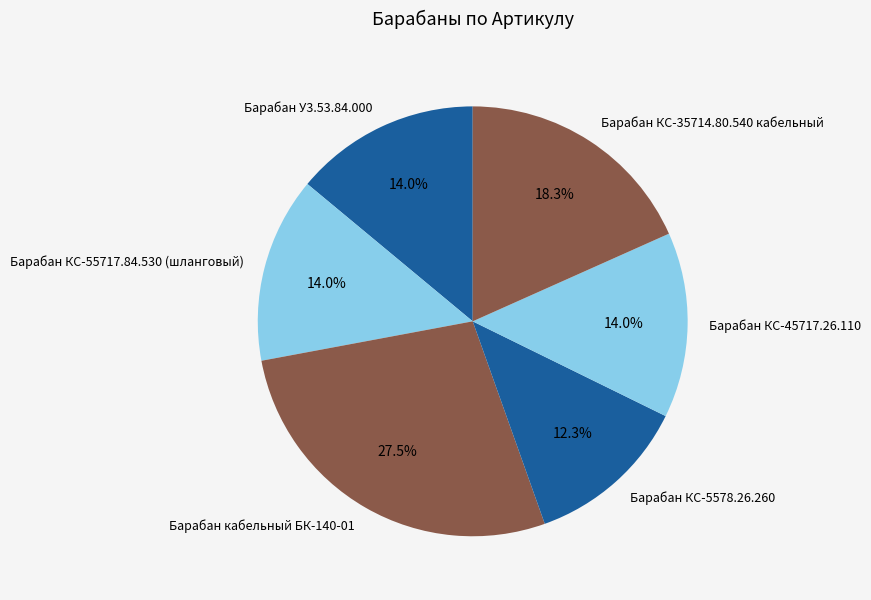

Approximately how many times larger is the value at Барабан кабельный БК-140-01 compared to Барабан КС-45717.26.110?

2.0